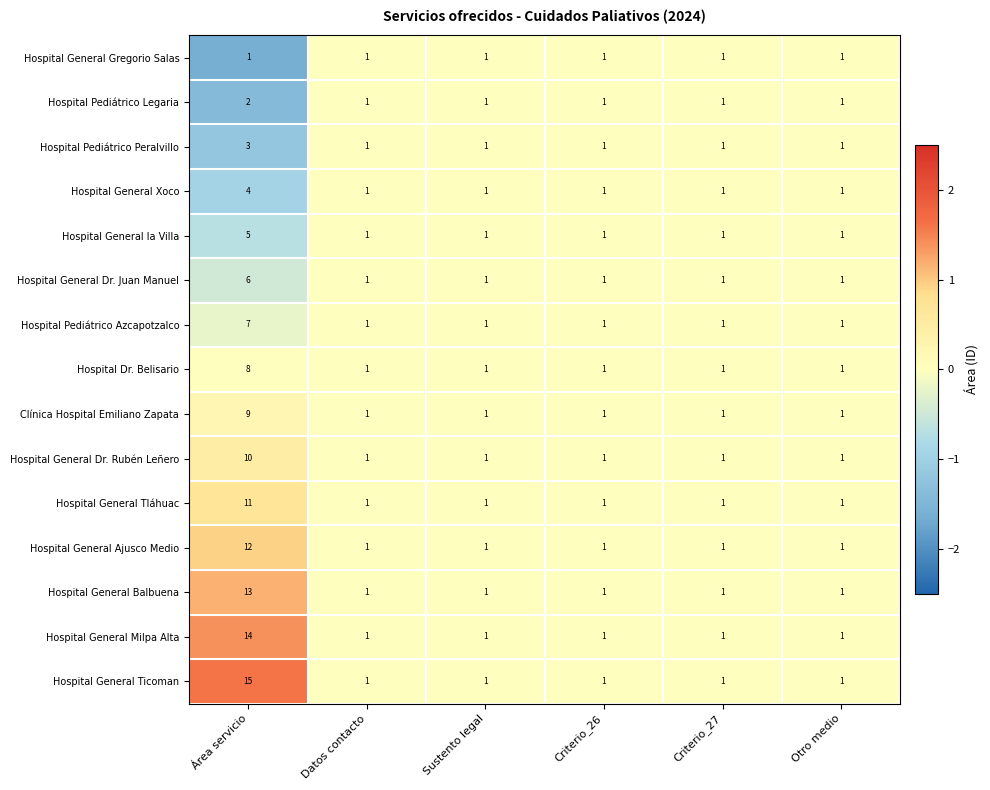

Which series has the largest total across all categories?

Hospital General Ticoman